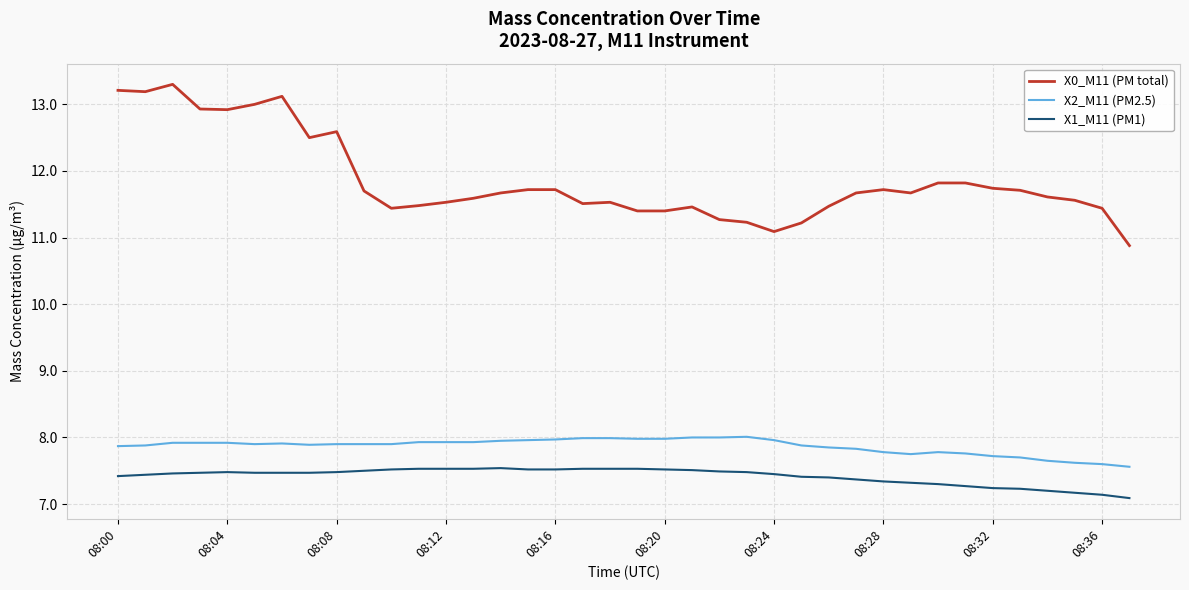

True or false: X2_M11 (PM2.5) and X1_M11 (PM1) cross at least once.

False